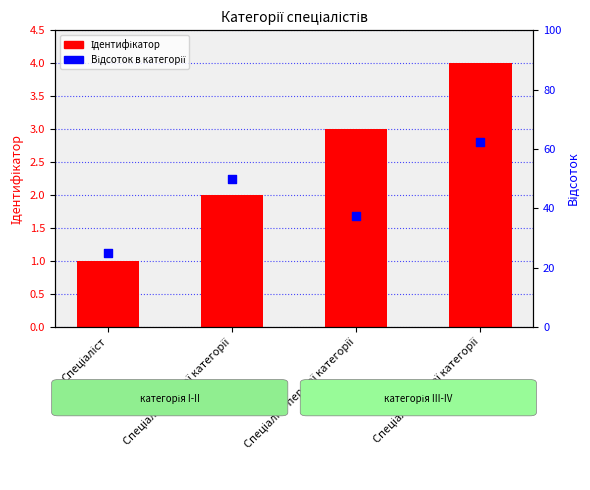

Which series has the largest Y range (max minus min)?

Відсоток в категорії